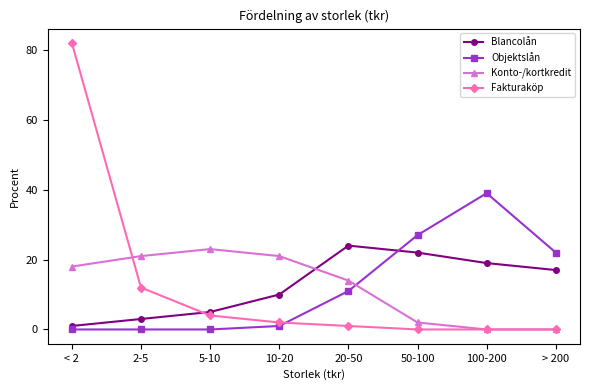

In Blancolån, how many points are higher than both neighbors (excluding endpoints)?

1